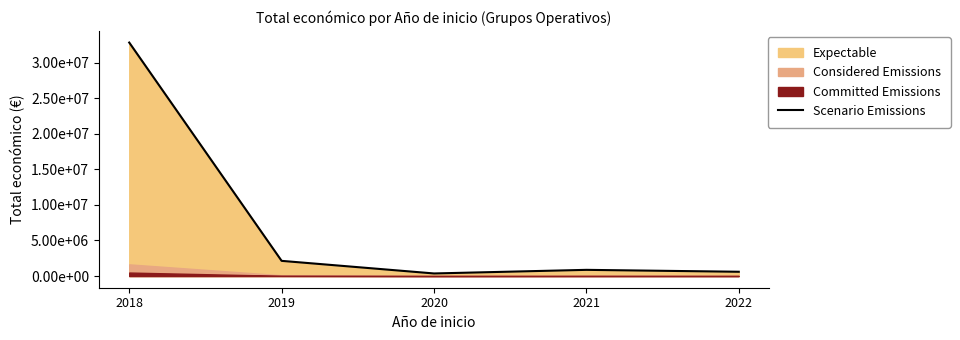

What is the minimum value shown in the chart?

363424.6